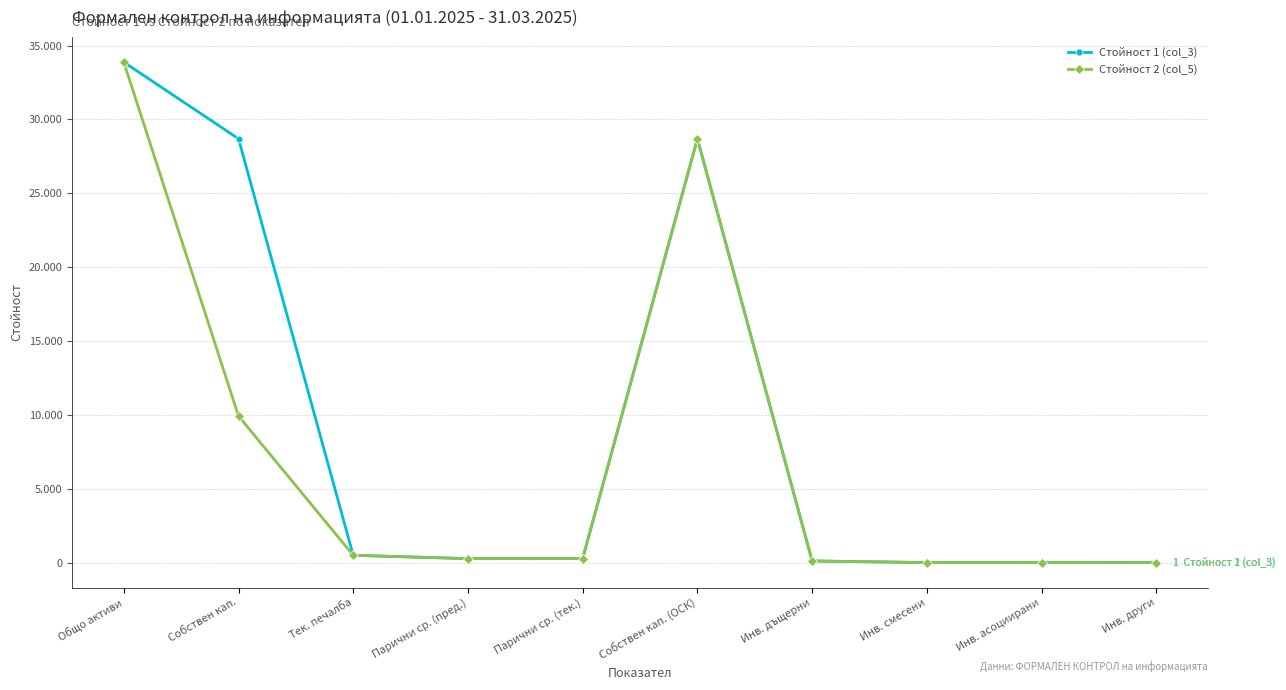

Is this an area chart (filled region under the line)?

No